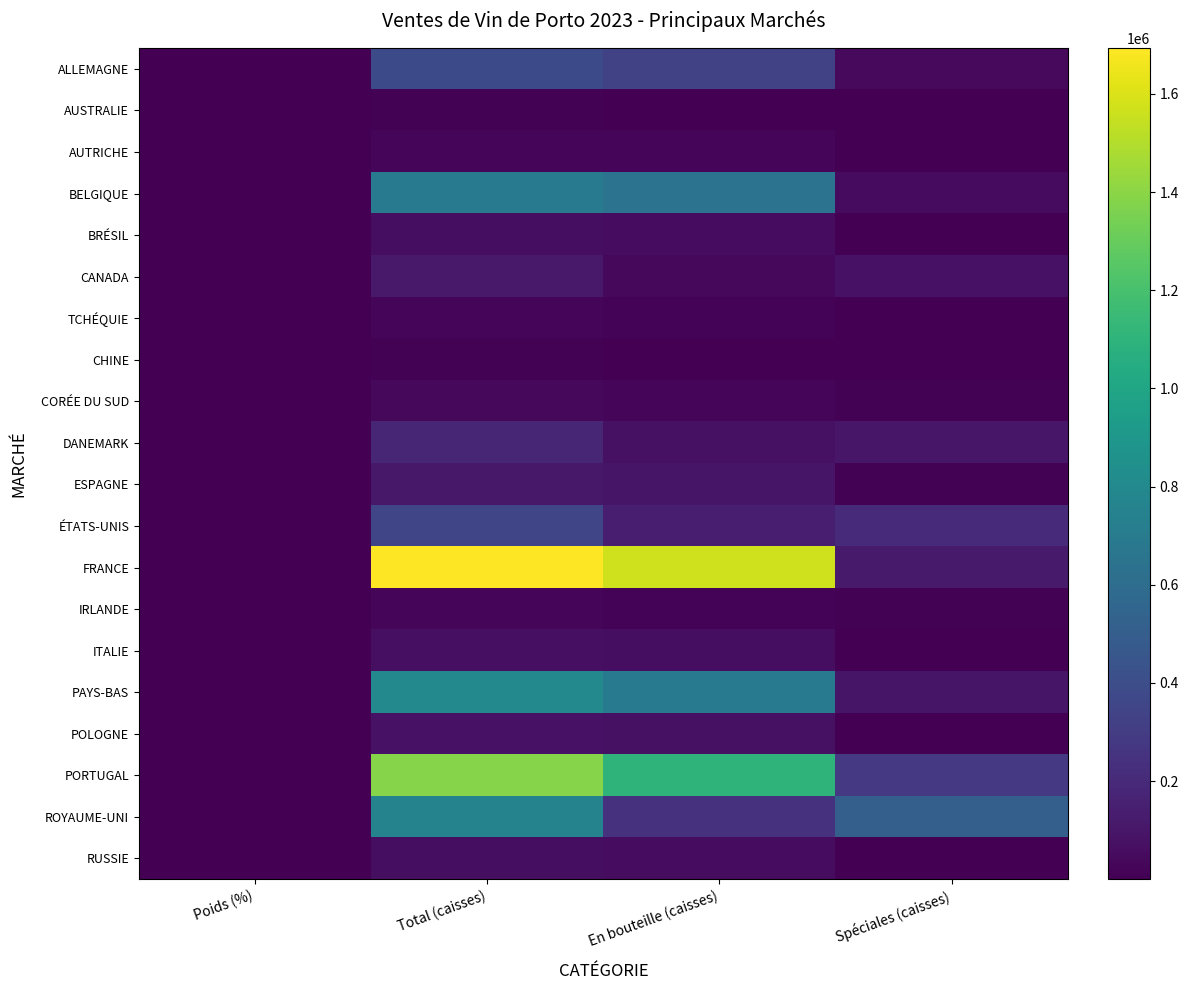

What is the spread (max minus min) of values at En bouteille (caisses)?

1567644.1